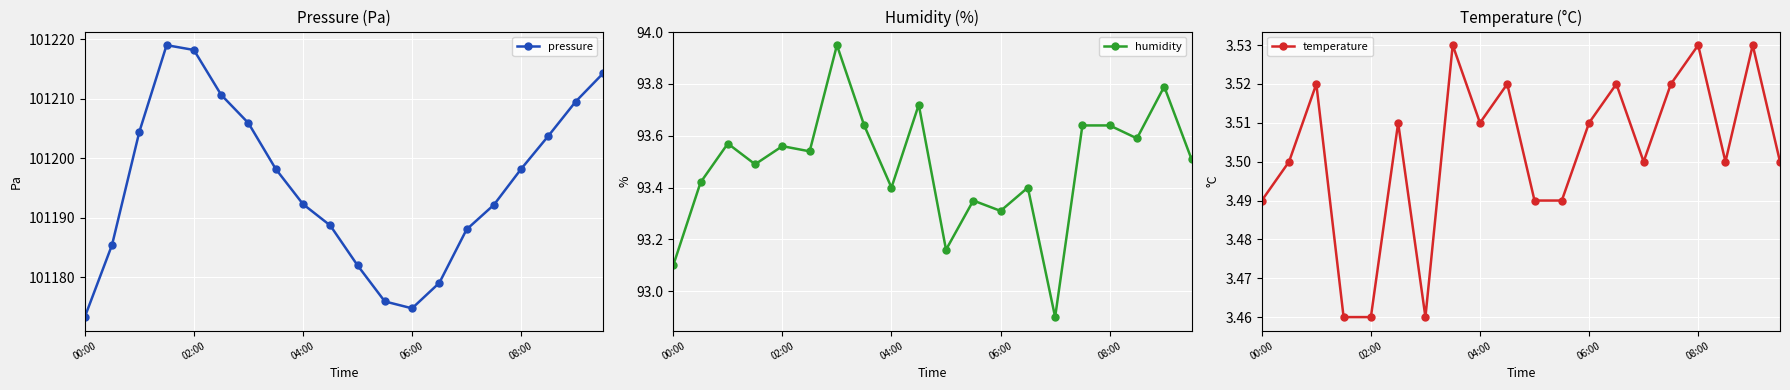

The value of pressure at 13 is 101179.1. True or false?

True